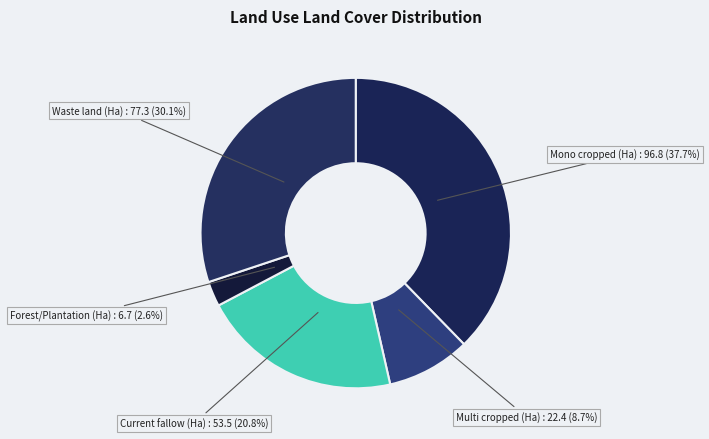

Count the number of slices in the pie.

5